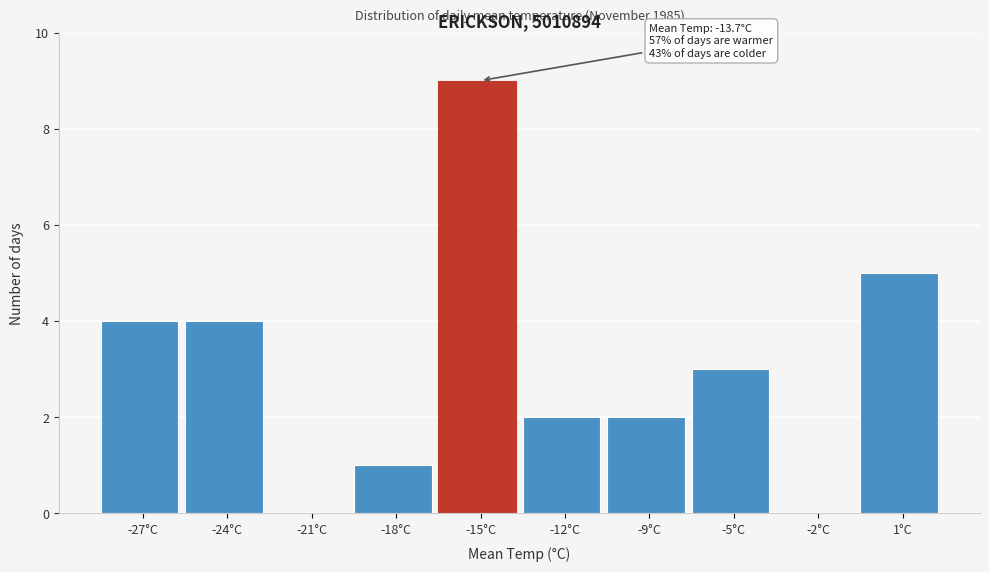

Reading left to right, list all the values displayed in this chart.

-27°C=4	-24°C=4	-21°C=0	-18°C=1	-15°C=9	-12°C=2	-9°C=2	-5°C=3	-2°C=0	1°C=5